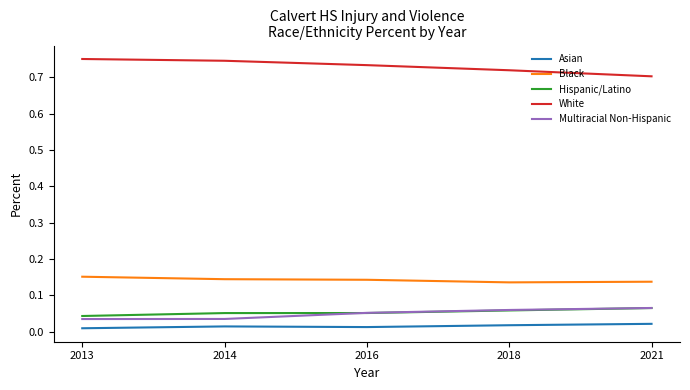

True or false: Black and Hispanic/Latino cross at least once.

False